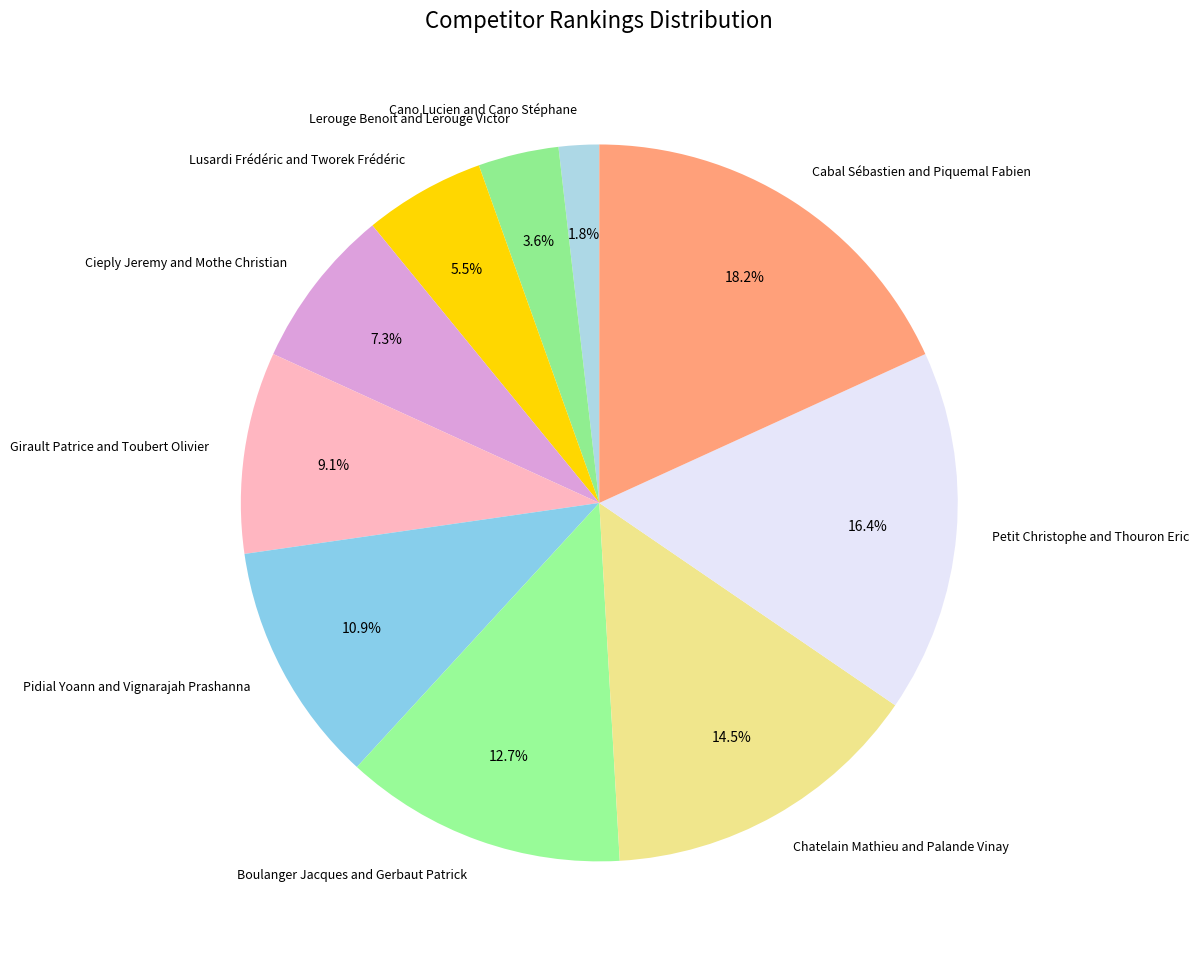

Which has a higher value, Pidial Yoann and Vignarajah Prashanna or Cano Lucien and Cano Stéphane?

Pidial Yoann and Vignarajah Prashanna